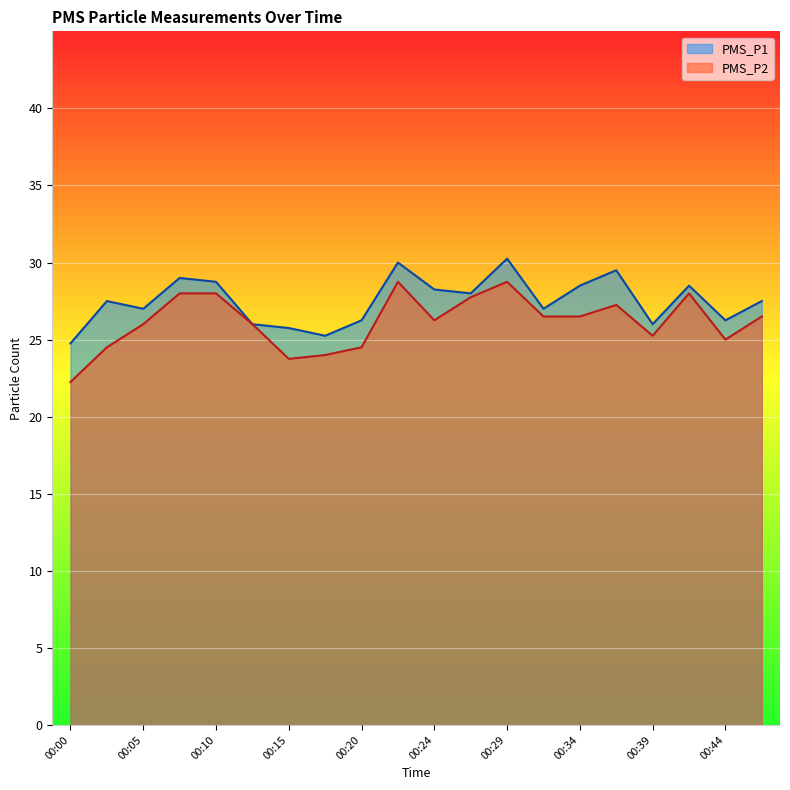

What is the value of the PMS_P1 point at the 10th from the left?

30.0